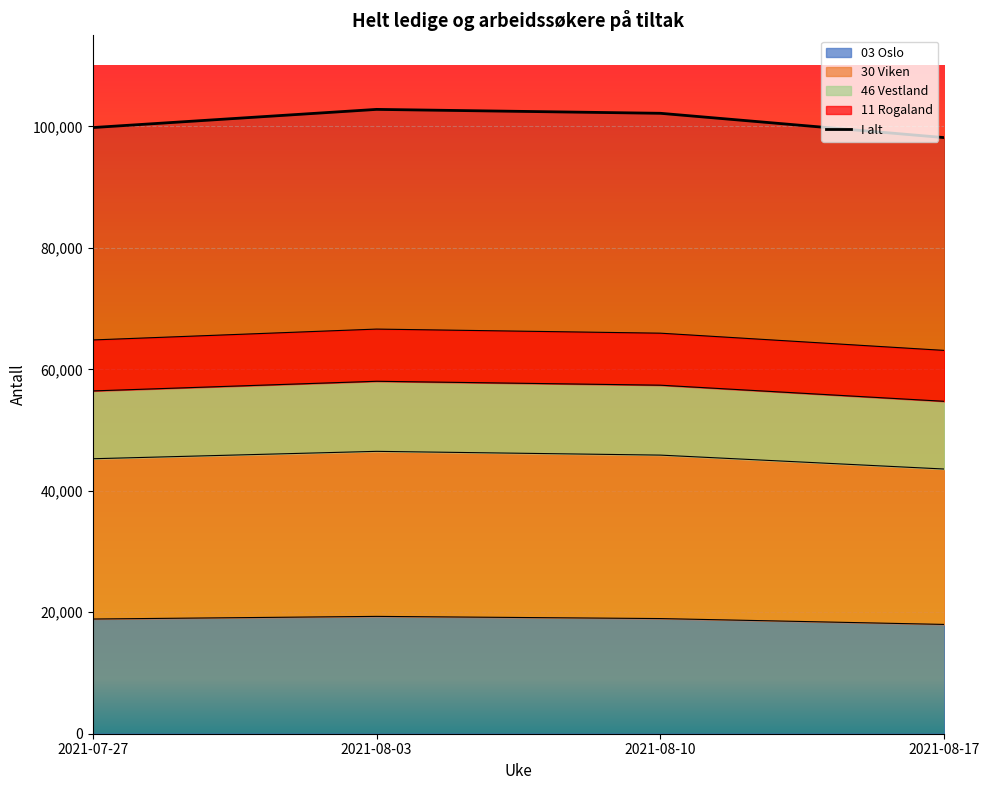

What is the difference between the maximum and second lowest values in the 30 Viken series?

1791